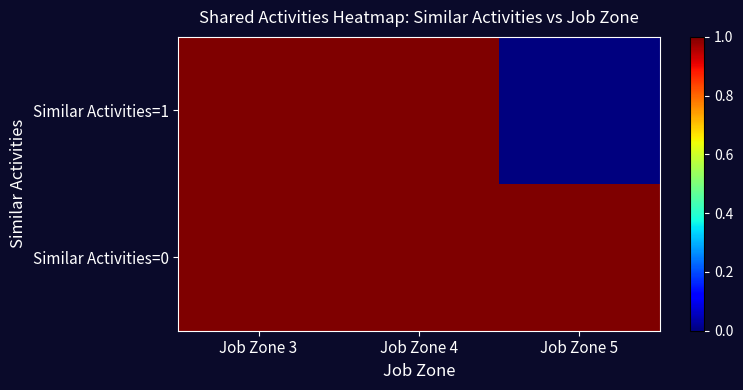

Between Job Zone 4 and Job Zone 5, which series saw the biggest shift?

Similar Activities=1